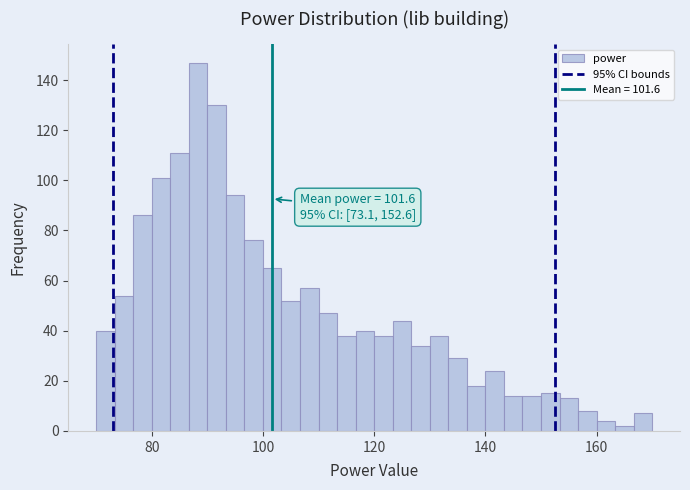

Read against the x-axis, roughly where is the centre of the tallest bar?

88